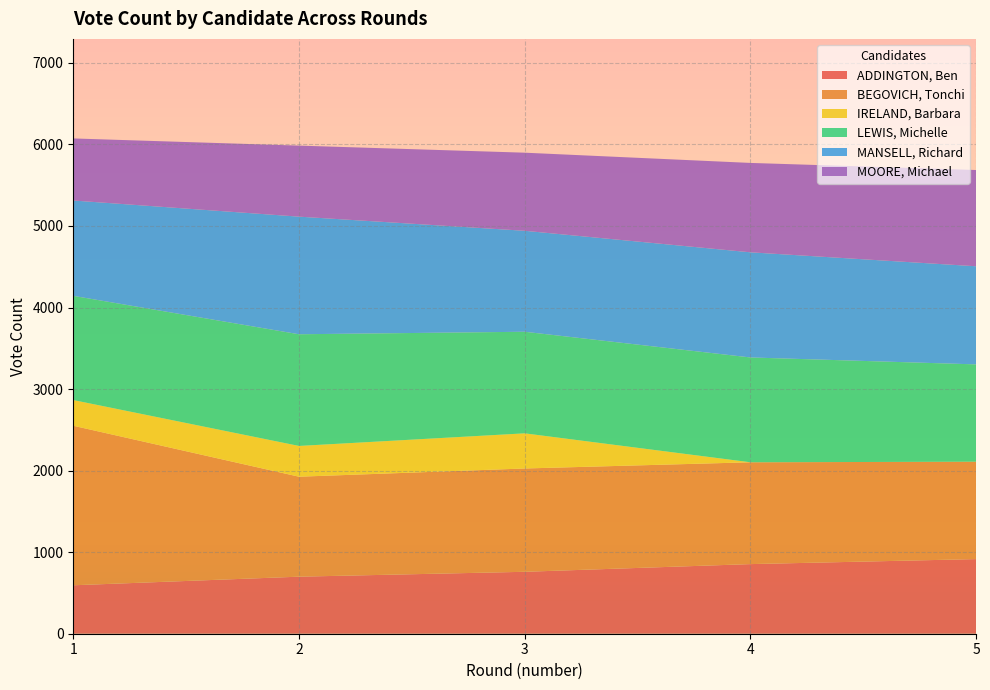

Reading left to right, extract all data points from this chart.

ADDINGTON, Ben: 594.0	699.4	759.4	853.6	915.1
BEGOVICH, Tonchi: 1956.0	1225.9	1266.7	1248.5	1194.2
IRELAND, Barbara: 315.0	377.1	430.9	0.0	0.0
LEWIS, Michelle: 1278.0	1369.5	1245.7	1285.4	1193.3
MANSELL, Richard: 1169.0	1442.1	1238.1	1289.3	1203.2
MOORE, Michael: 761.0	871.0	957.5	1096.0	1180.2